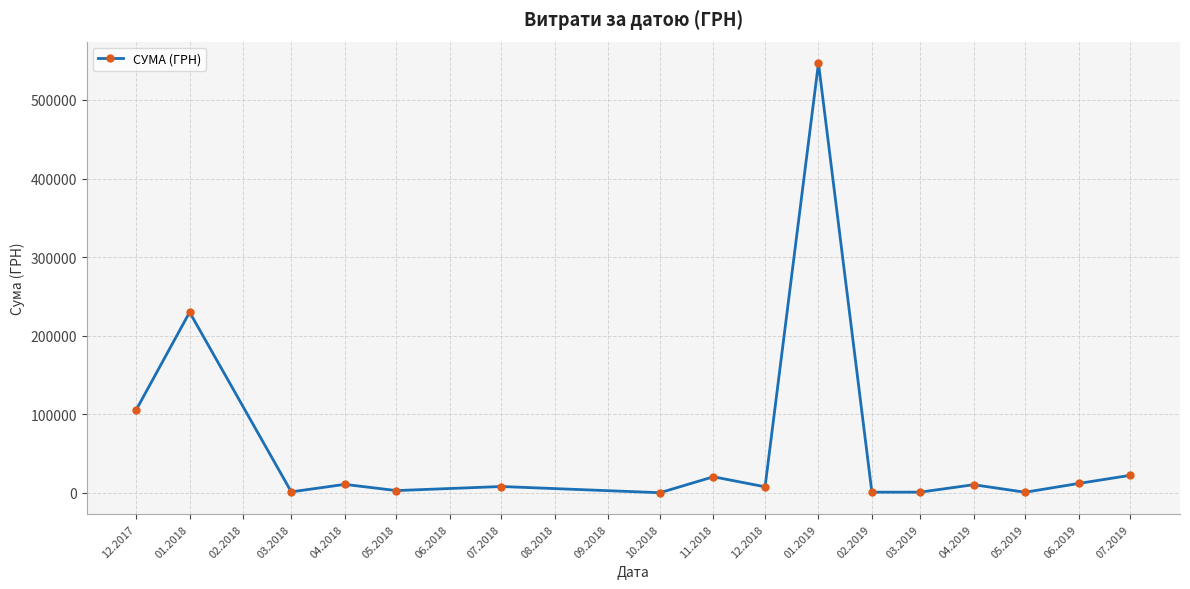

What is the value of the 10th point from the left?

546929.7